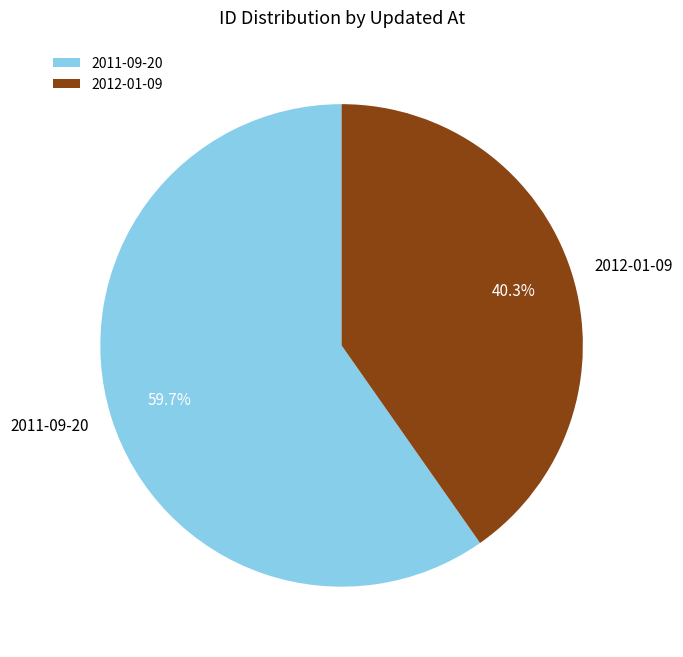

Rank the categories by value from lowest to highest.

2012-01-09, 2011-09-20